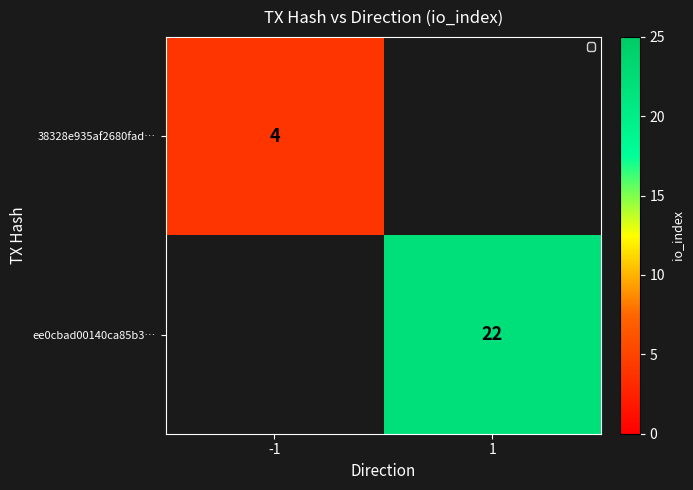

Is the value of 38328e935af2680fad… at -1 greater than the value of ee0cbad00140ca85b3… at 1?

No